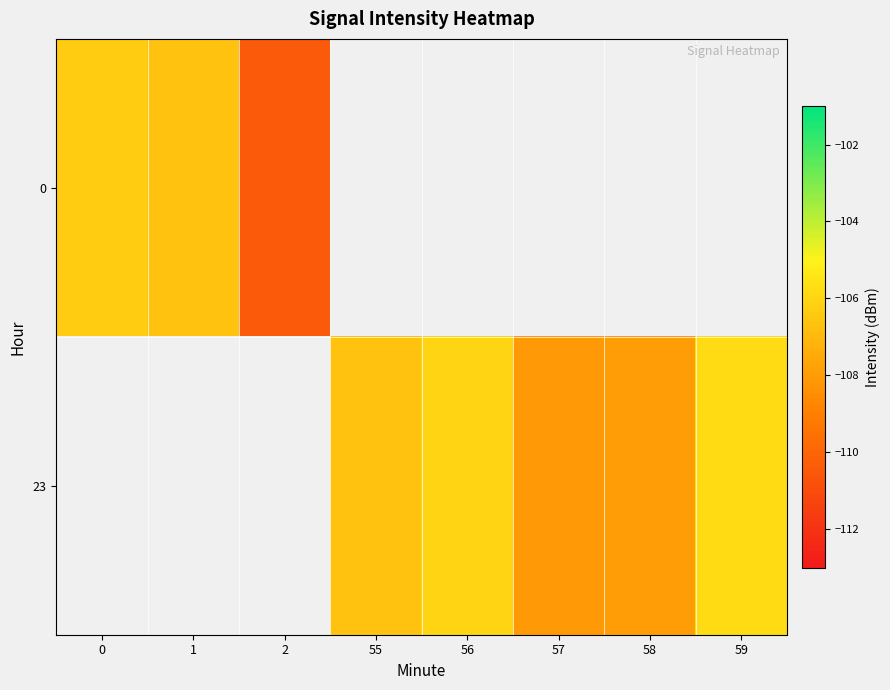

At 0, list the series in order from largest to smallest.

0, 23